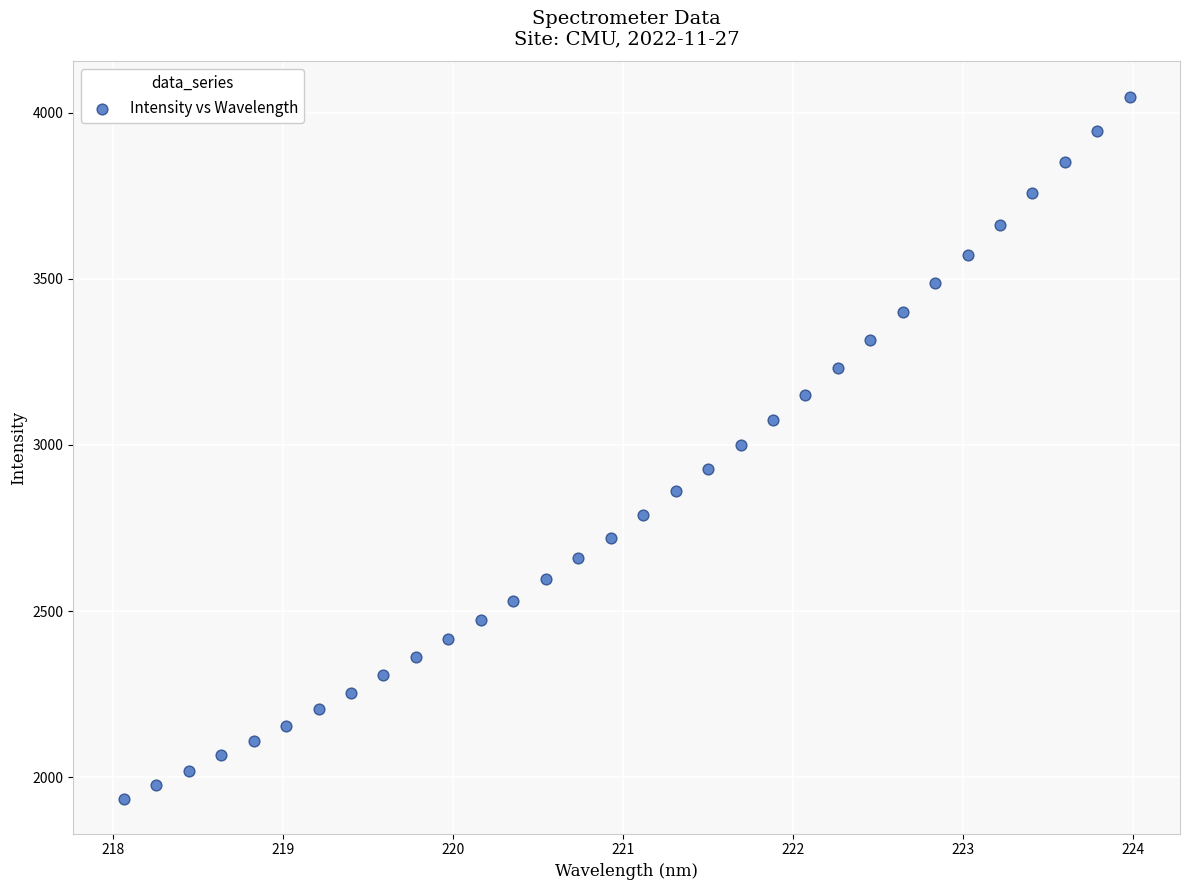

What is the range of Y values (max minus min)?

2113.7